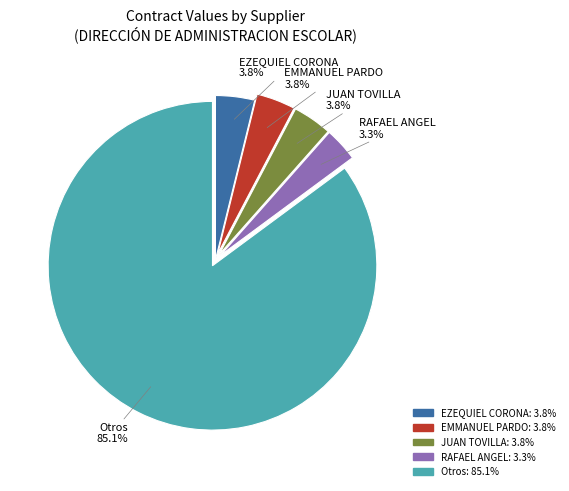

Is there any slice that represents more than half of the pie?

Yes